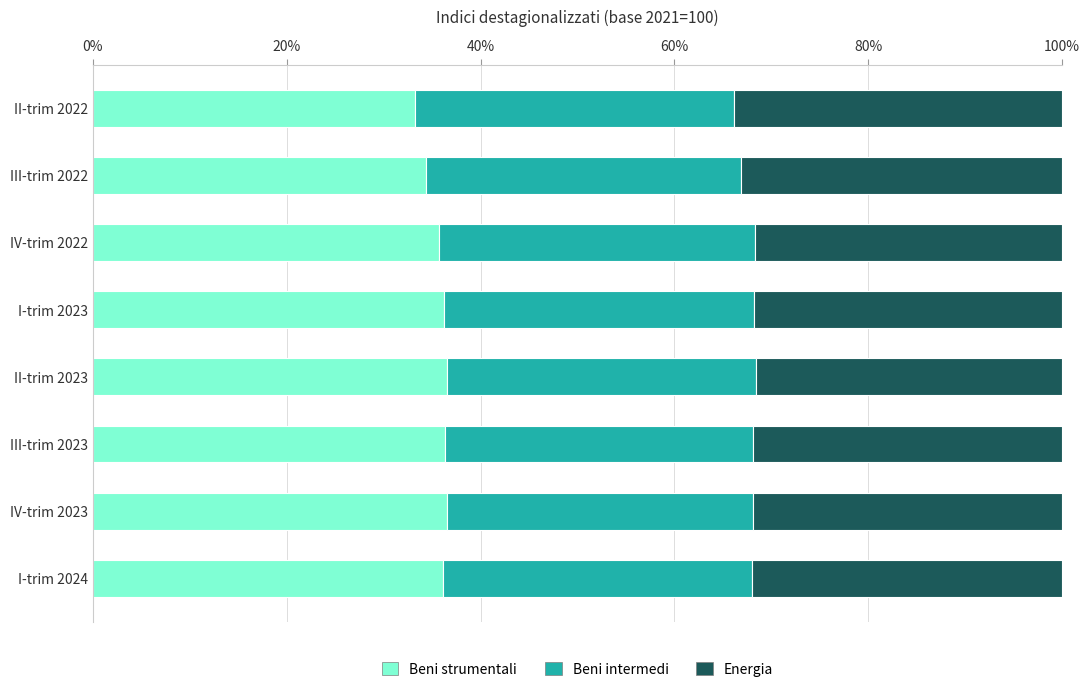

What is the total value across all series at II-trim 2023?

100.0